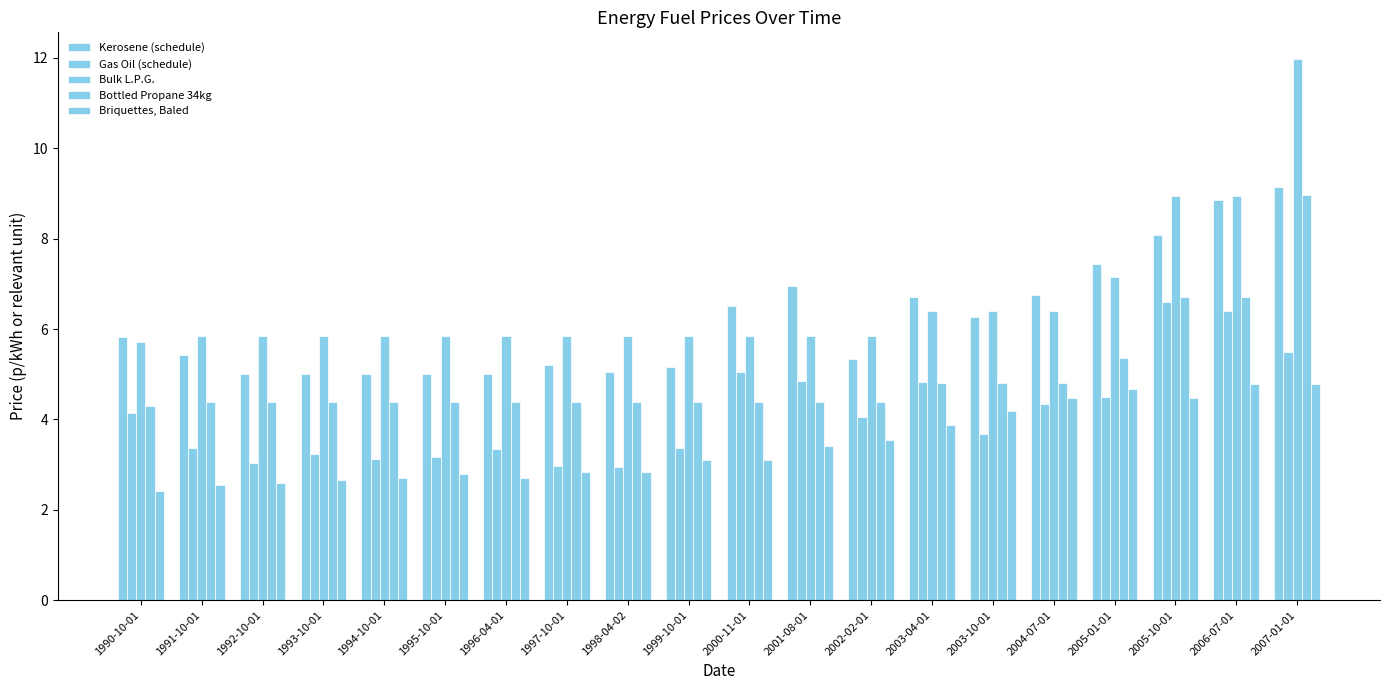

What is the sum of the Bulk L.P.G. values at 1998-04-02 and 1999-10-01?

11.7